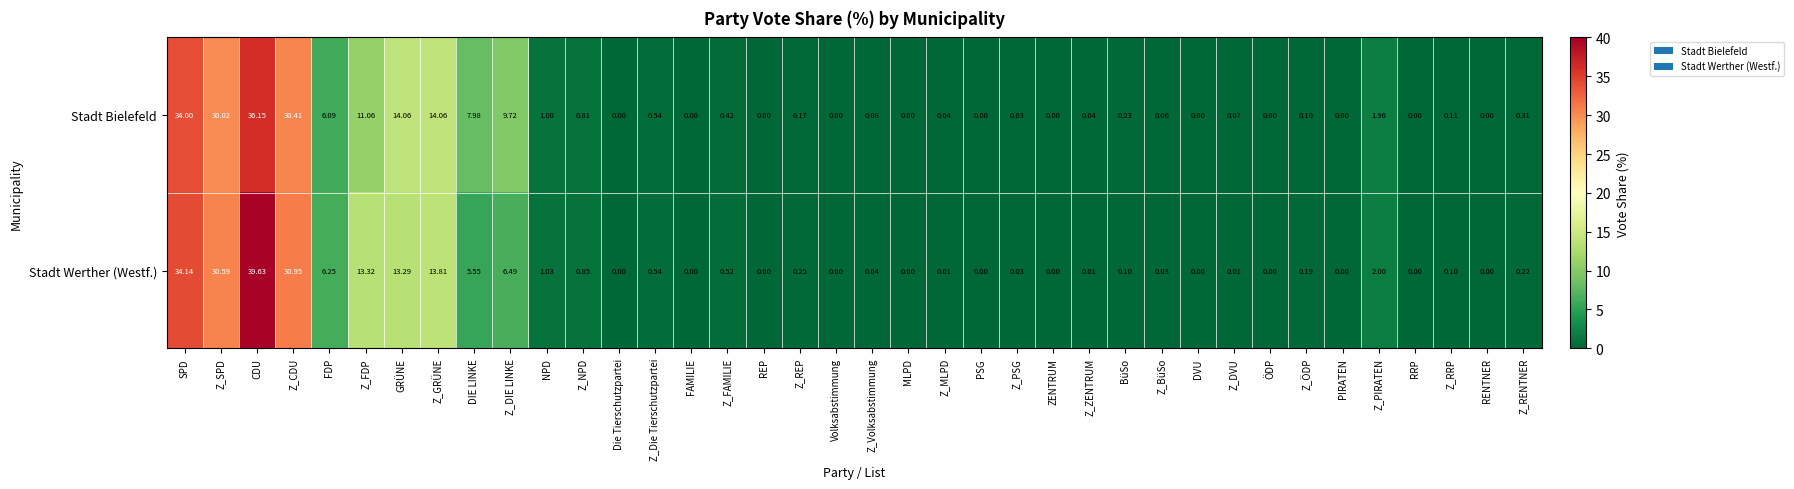

At which category is the sum across all series the highest?

CDU